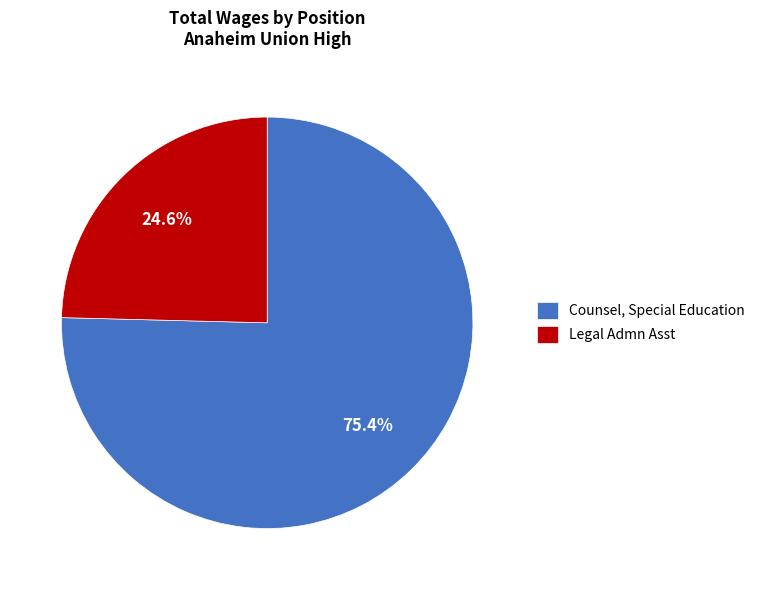

The Legal Admn Asst slice represents 25% of the pie. True or false?

True